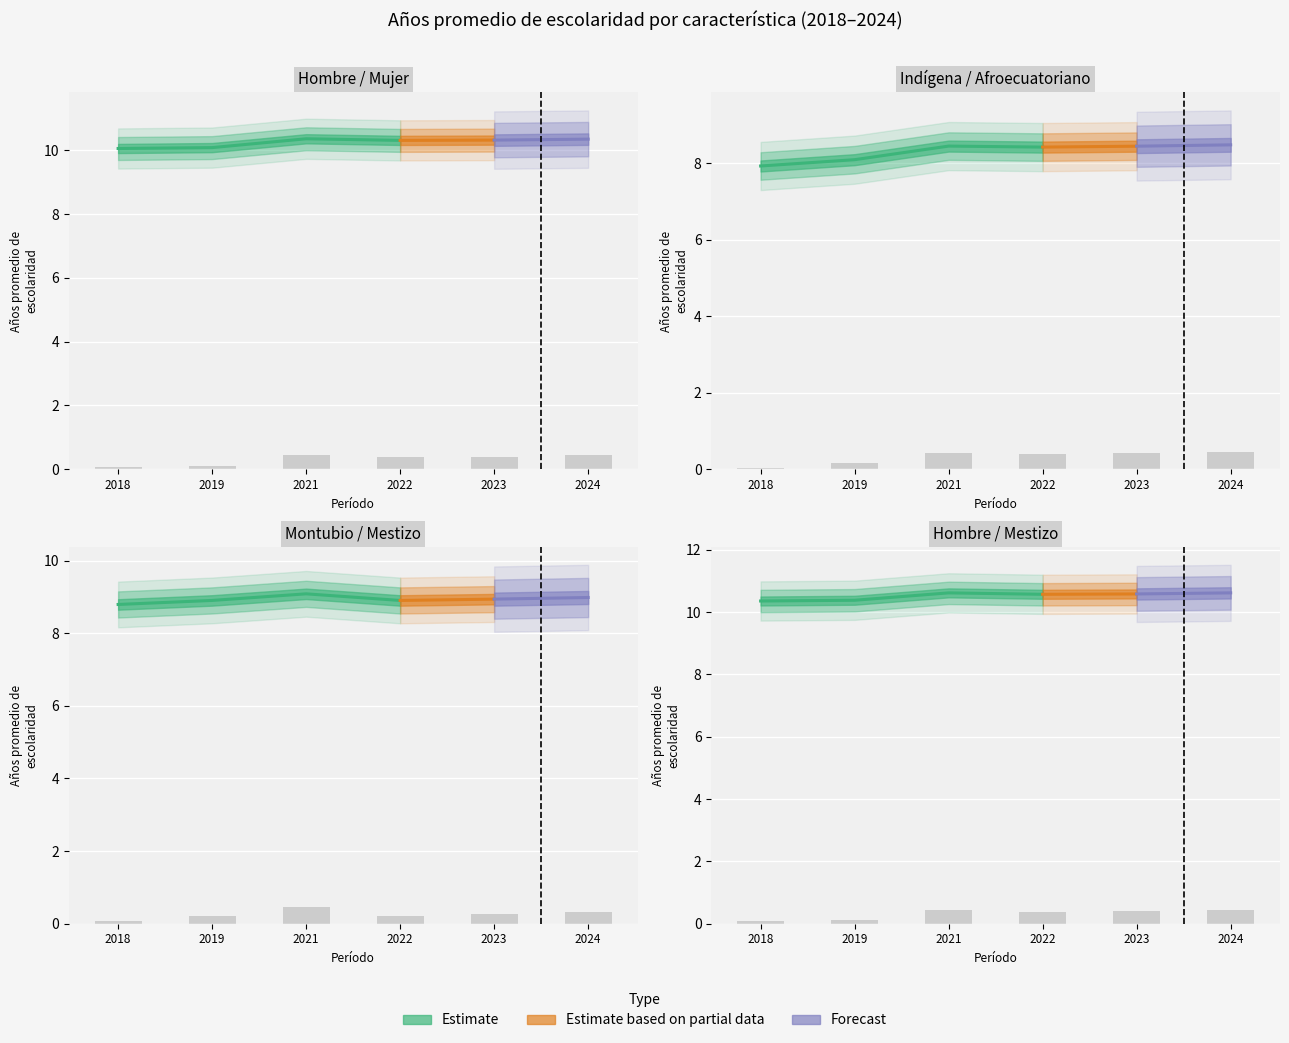

What is the value of the Hombre bar at the 4th from the left?

0.4